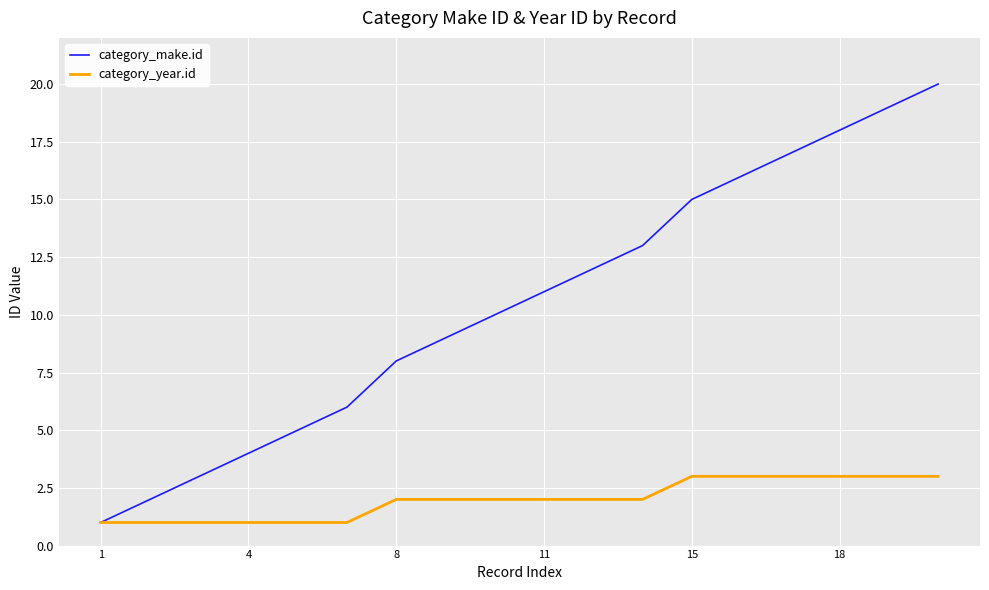

Rank the series by their average value, from highest to lowest.

category_make.id, category_year.id